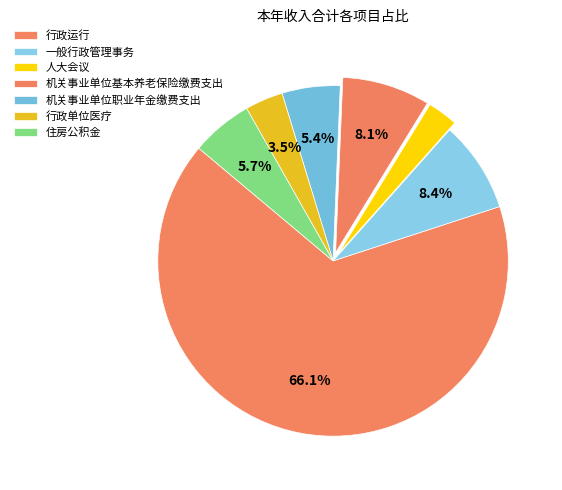

To the nearest percent, what is the combined percentage of 人大会议 and 一般行政管理事务?

11%